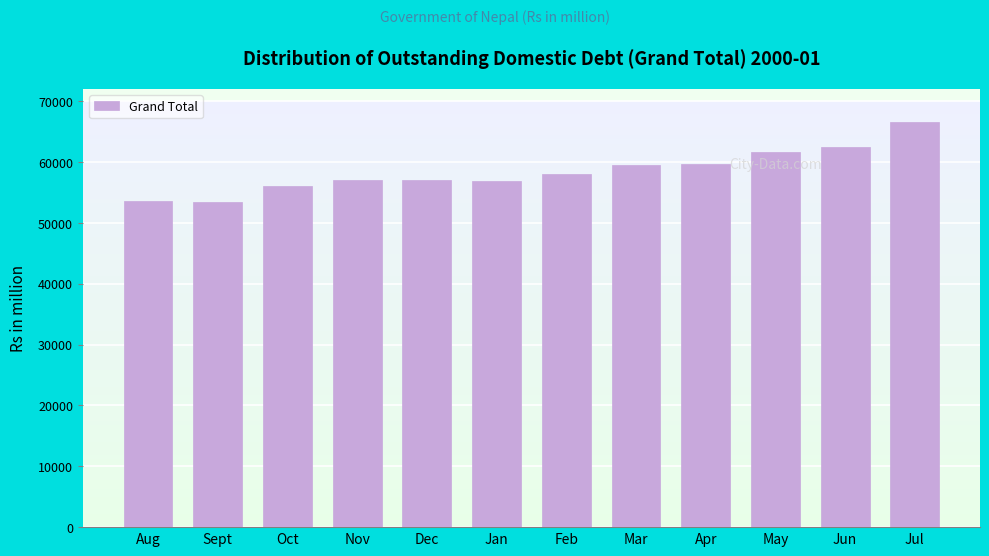

What is the value of the 1st bar from the left?

53573.5